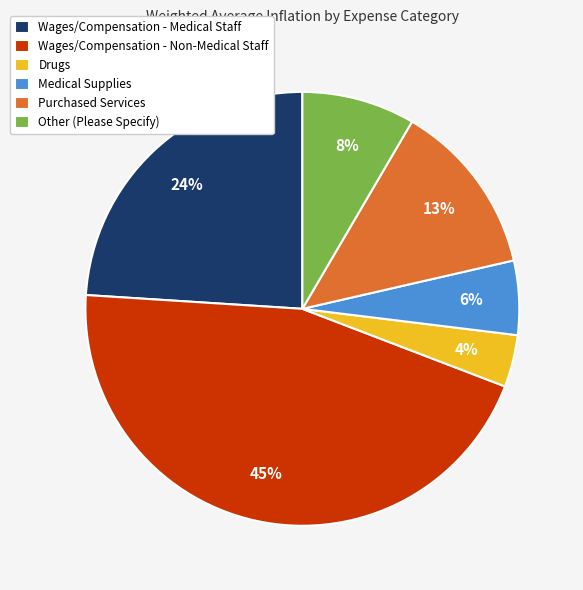

To the nearest percent, what is the combined percentage of Drugs and Other (Please Specify)?

12%